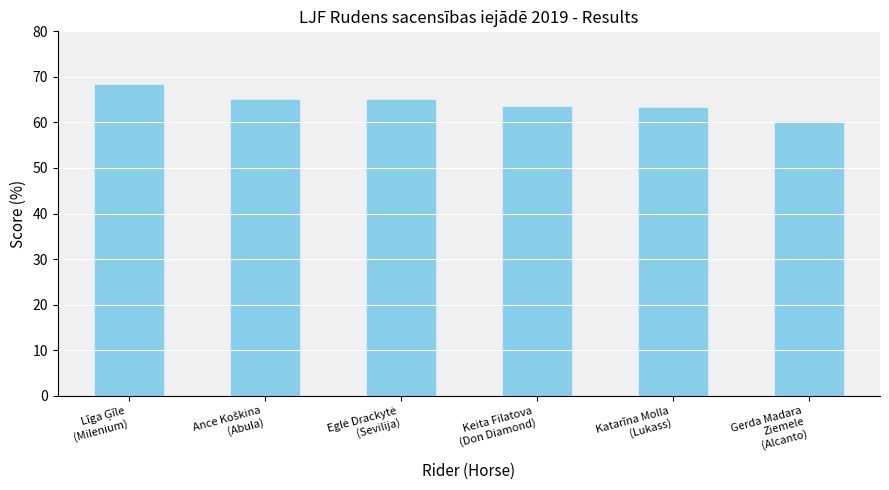

What is the difference between the maximum and minimum values?

8.2